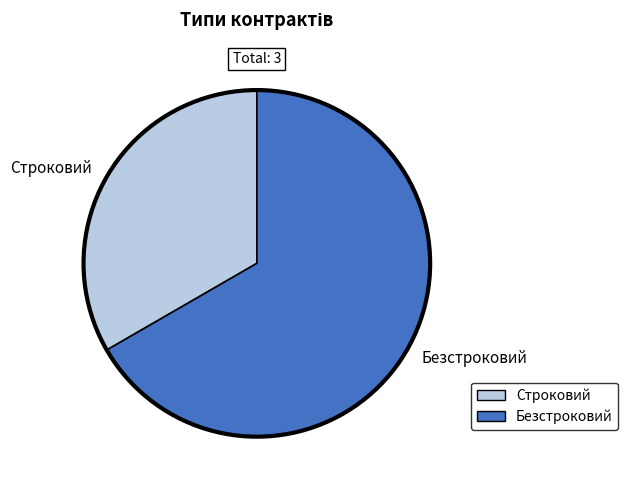

The Безстроковий slice represents 67% of the pie. True or false?

True